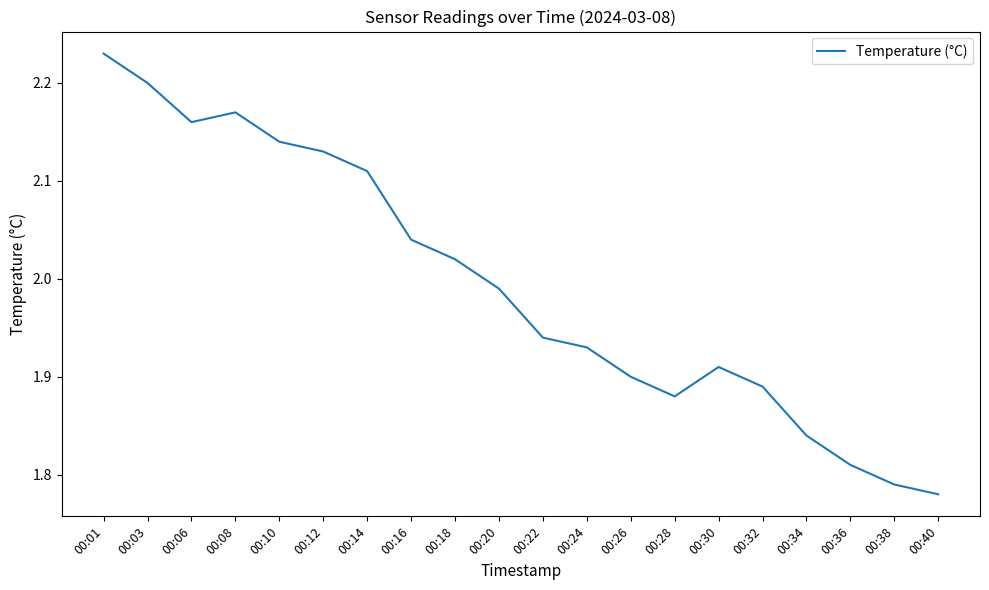

What is the change in value from 00:01 to 00:36?

-0.4